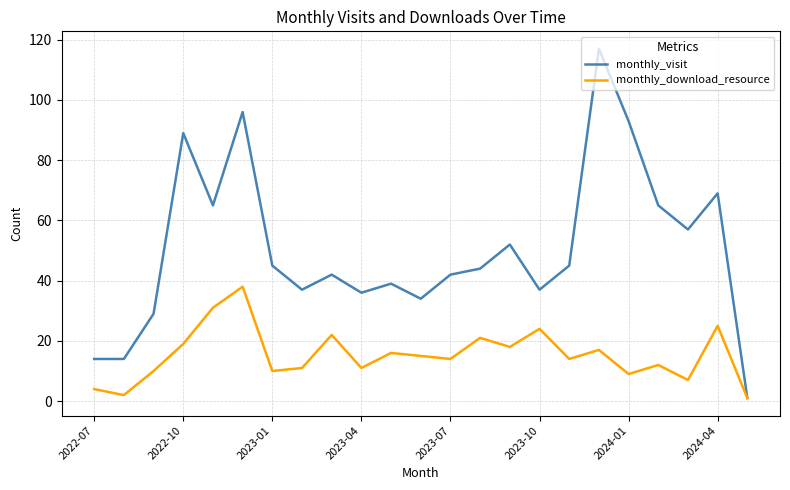

Rank the series by their maximum value, from lowest to highest.

monthly_download_resource, monthly_visit